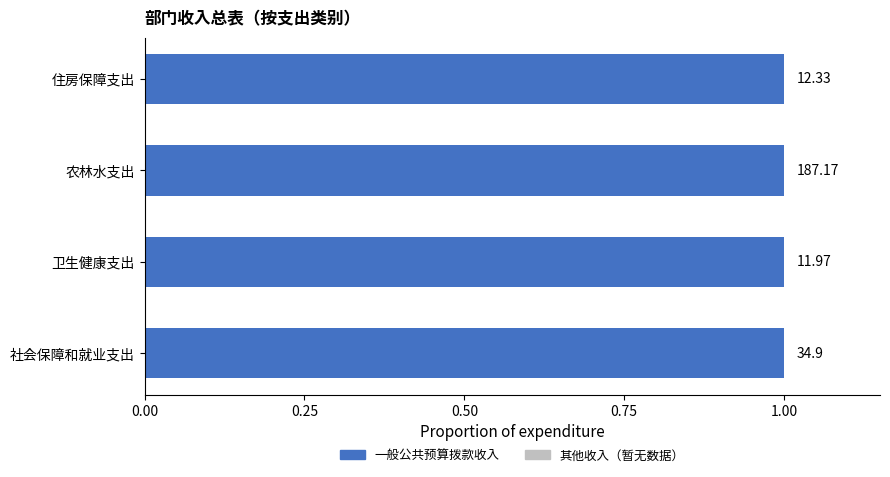

At which label does 总计 reach its minimum?

卫生健康支出